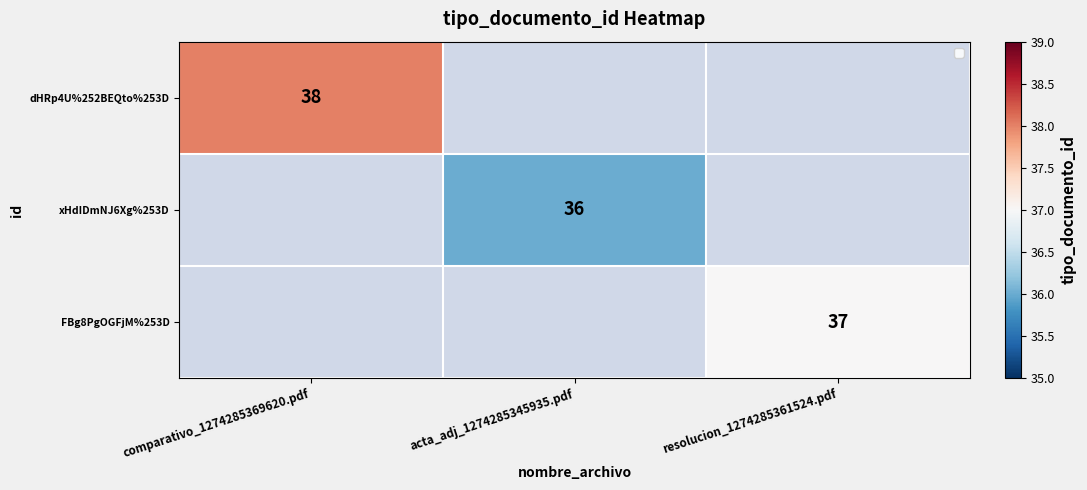

True or false: dHRp4U%252BEQto%253D has a value of 38 at comparativo_1274285369620.pdf.

True